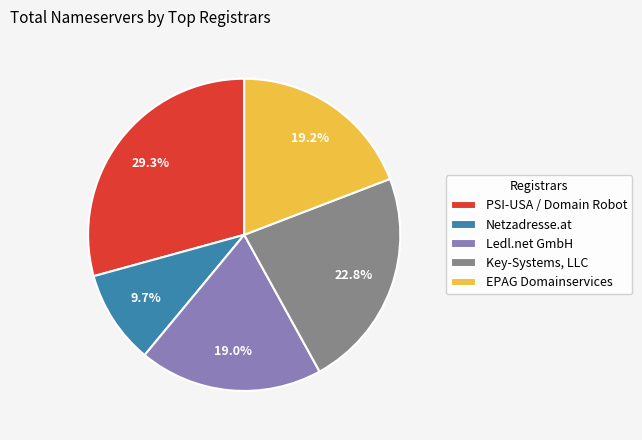

Which has a higher value, PSI-USA / Domain Robot or EPAG Domainservices?

PSI-USA / Domain Robot